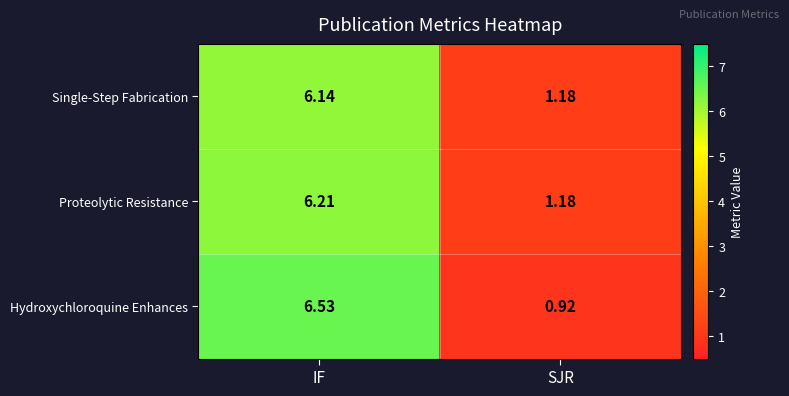

List the series in order of their peak value, lowest first.

Single-Step Fabrication, Proteolytic Resistance, Hydroxychloroquine Enhances